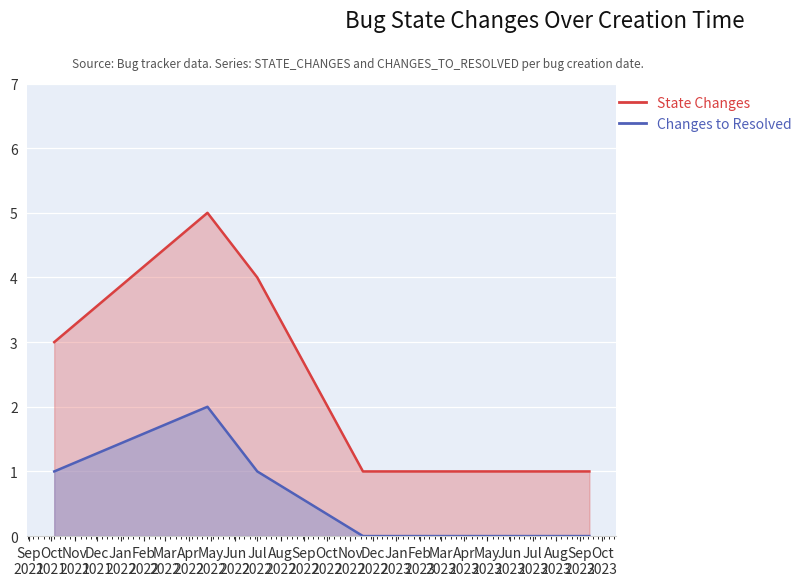

True or false: State Changes and Changes to Resolved cross at least once.

False